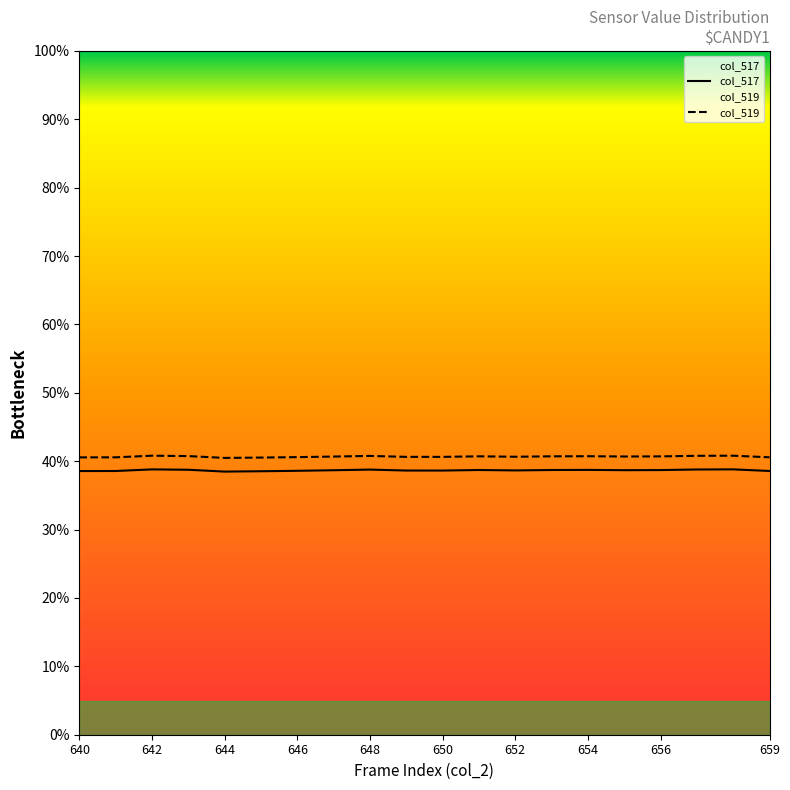

What is the average value of the col_517 series?

38.7